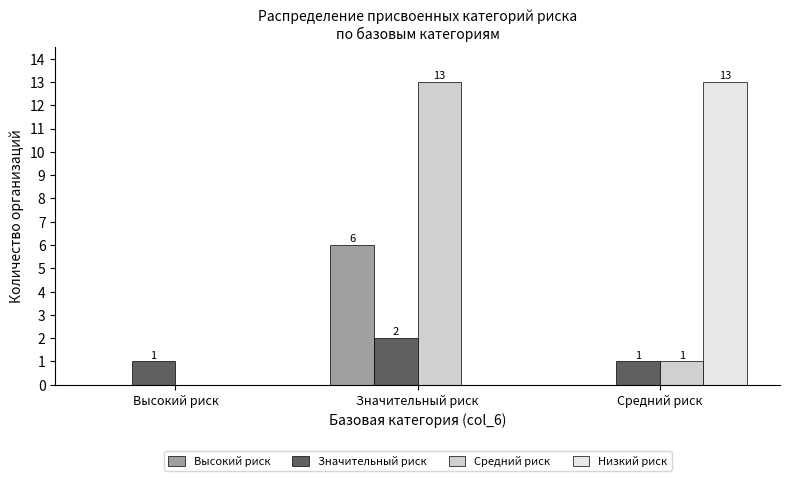

What is the approximate value of Высокий риск at Значительный риск?

6